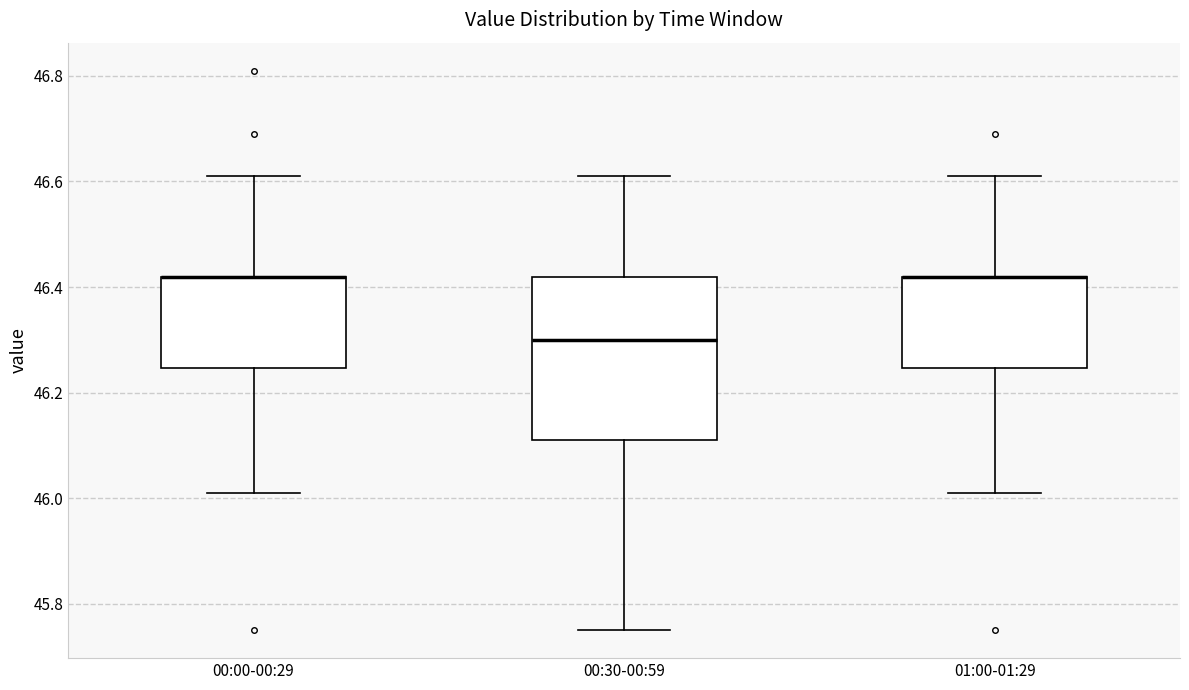

Where is the upper edge of the box for 01:00-01:29 on the y-axis? The values are not printed on the chart, so give them approximately, as read against the axis.

46.42